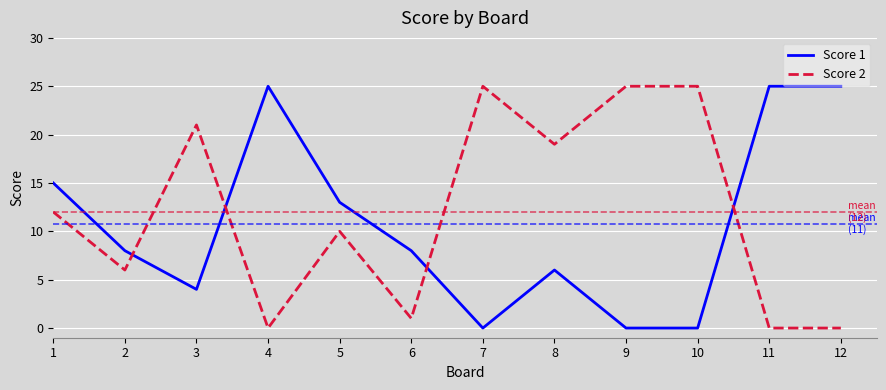

At how many categories does at least one series exceed 5?

12